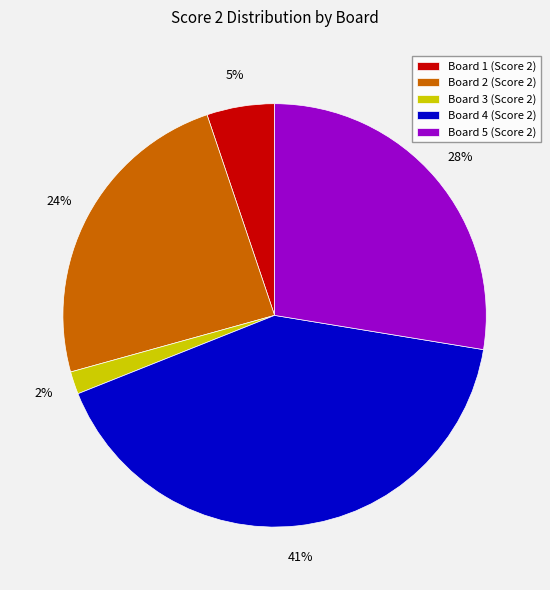

True or false: Board 1 accounts for 5% of the total.

True